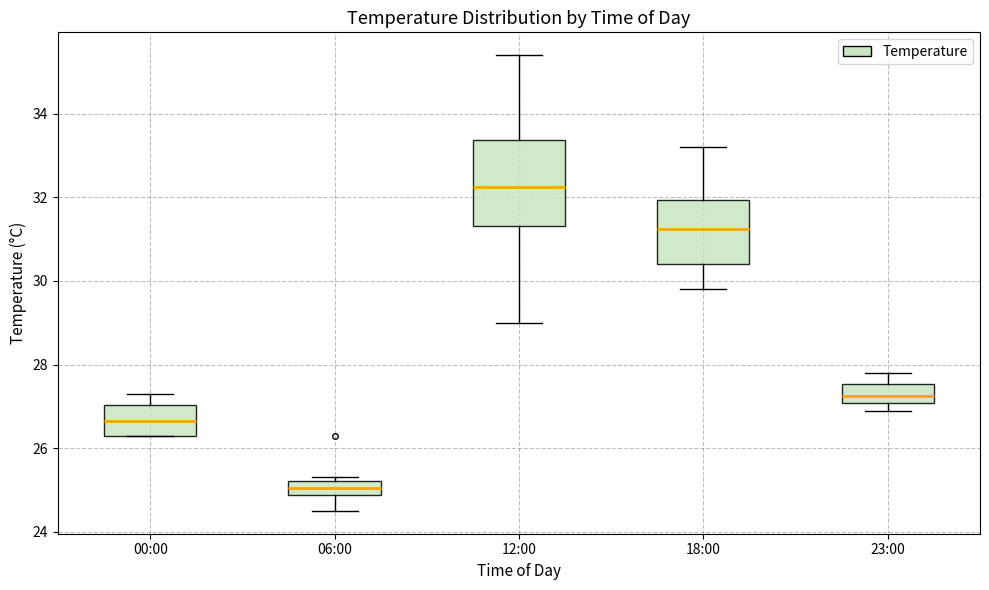

Where does the upper whisker of the box for 00:00 end on the y-axis? The values are not printed on the chart, so give them approximately, as read against the axis.

27.4